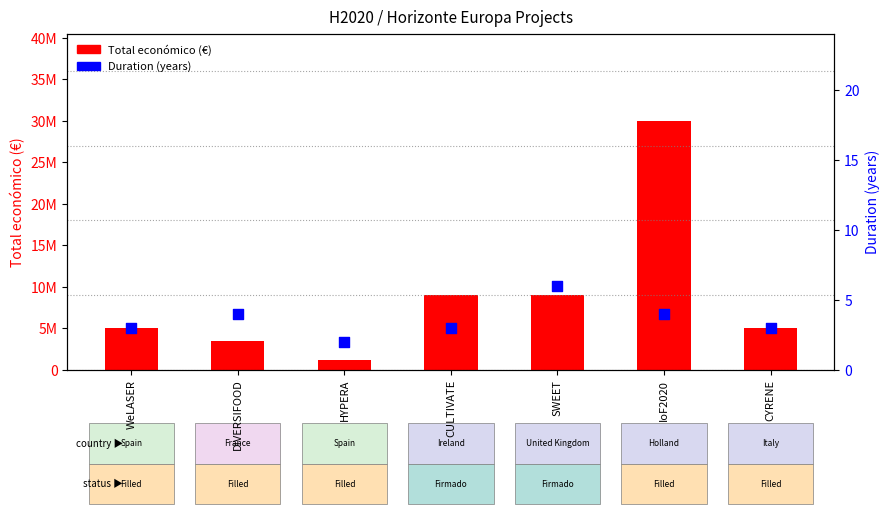

Is the value of Total económico (€) at HYPERA greater than the value of Project duration (years) at CYRENE?

Yes